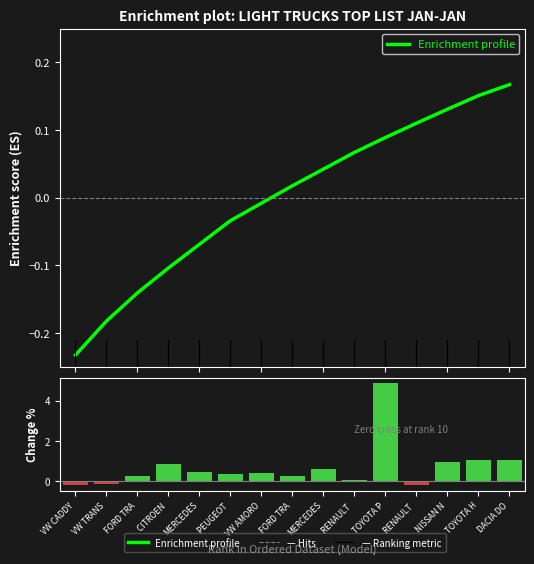

Reading left to right, extract all data points from this chart.

Enrichment profile: VW CADDY=-0.2	VW TRANS=-0.2	FORD TRA=-0.1	CITROEN =-0.1	MERCEDES=-0.1	PEUGEOT =-0.0	VW AMORO=-0.0	FORD TRA=0.0	MERCEDES=0.0	RENAULT =0.1	TOYOTA P=0.1	RENAULT =0.1	NISSAN N=0.1	TOYOTA H=0.2	DACIA DO=0.2
Change %: VW CADDY=-0.2	VW TRANS=-0.1	FORD TRA=0.2	CITROEN =0.9	MERCEDES=0.5	PEUGEOT =0.3	VW AMORO=0.4	FORD TRA=0.3	MERCEDES=0.6	RENAULT =0.1	TOYOTA P=4.9	RENAULT =-0.2	NISSAN N=1.0	TOYOTA H=1.0	DACIA DO=1.0